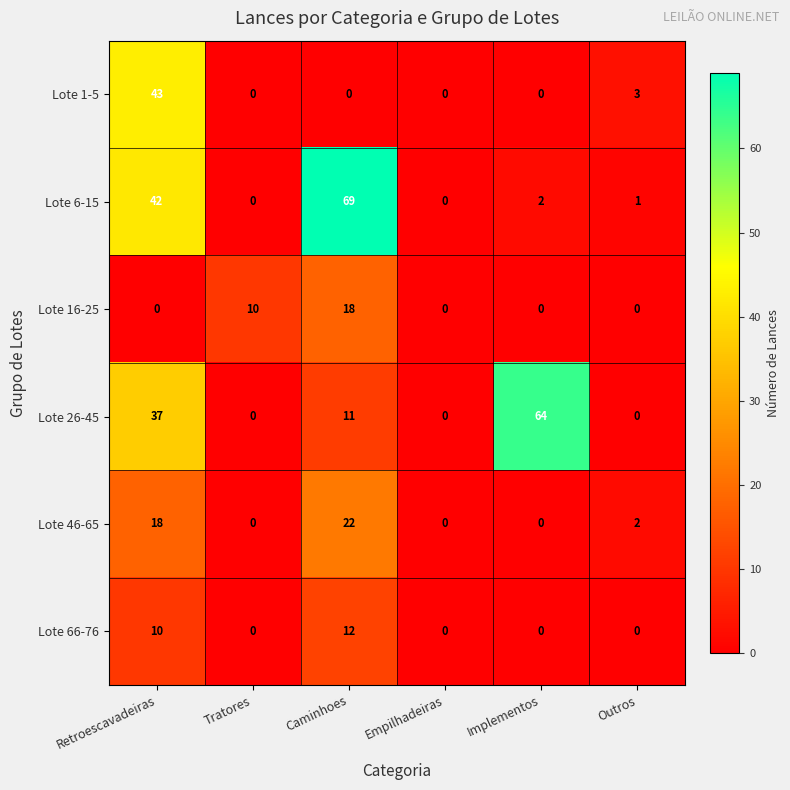

At which category is the sum across all series the highest?

Retroescavadeiras